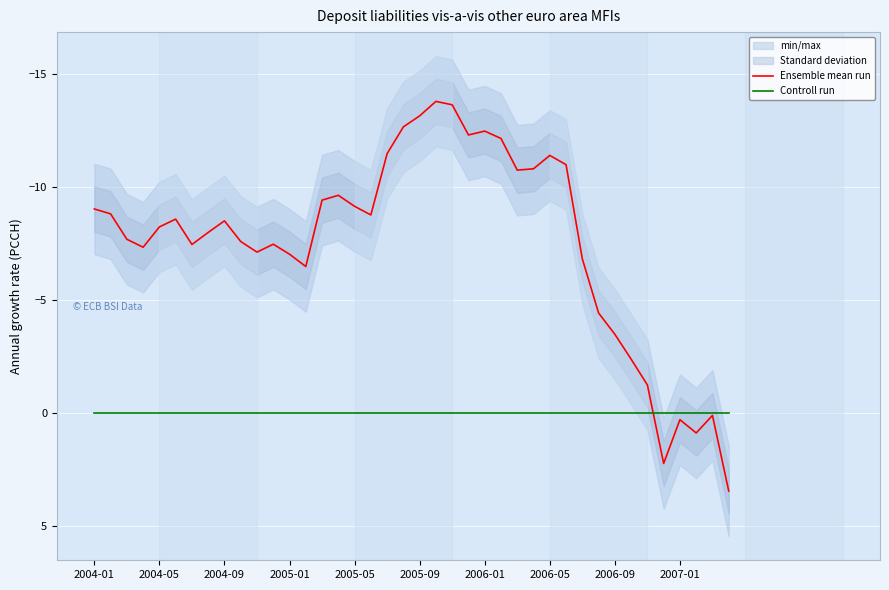

What is the lowest value of the Ensemble mean run series?

-13.8